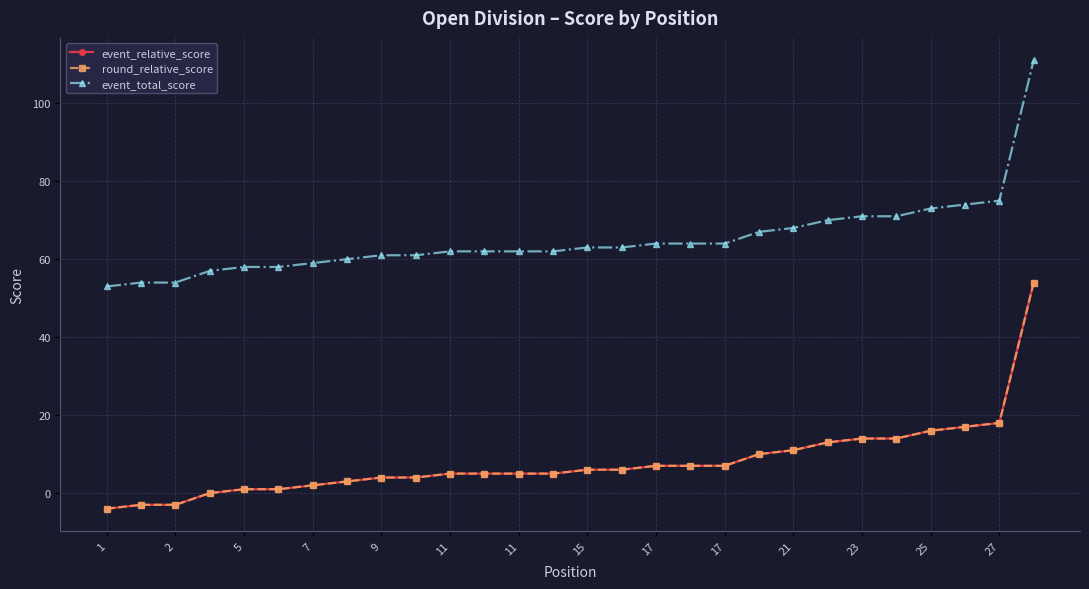

At which category is the sum across all series the highest?

27